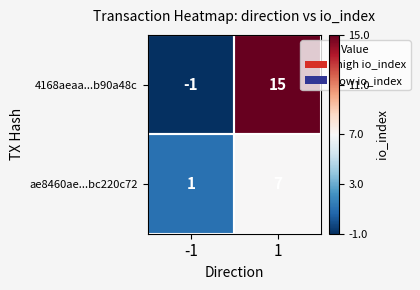

Count the number of categories in the chart.

2